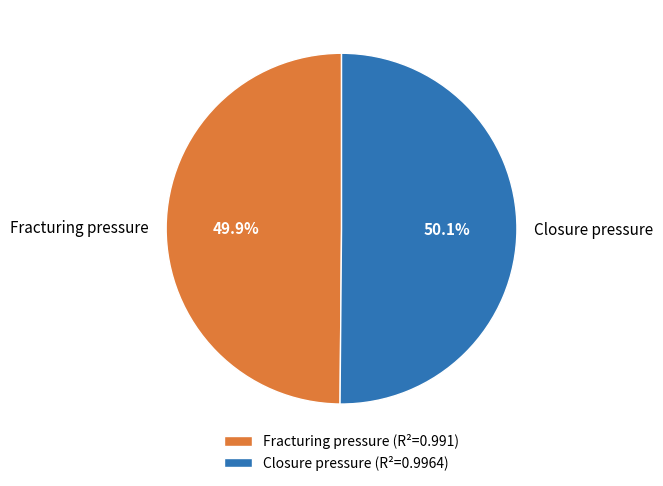

How much of the chart is everything except Fracturing pressure?

50.1%